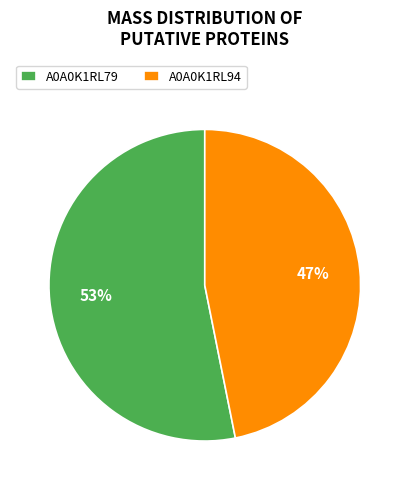

To the nearest percent, what is the combined percentage of A0A0K1RL94 and A0A0K1RL79?

100%